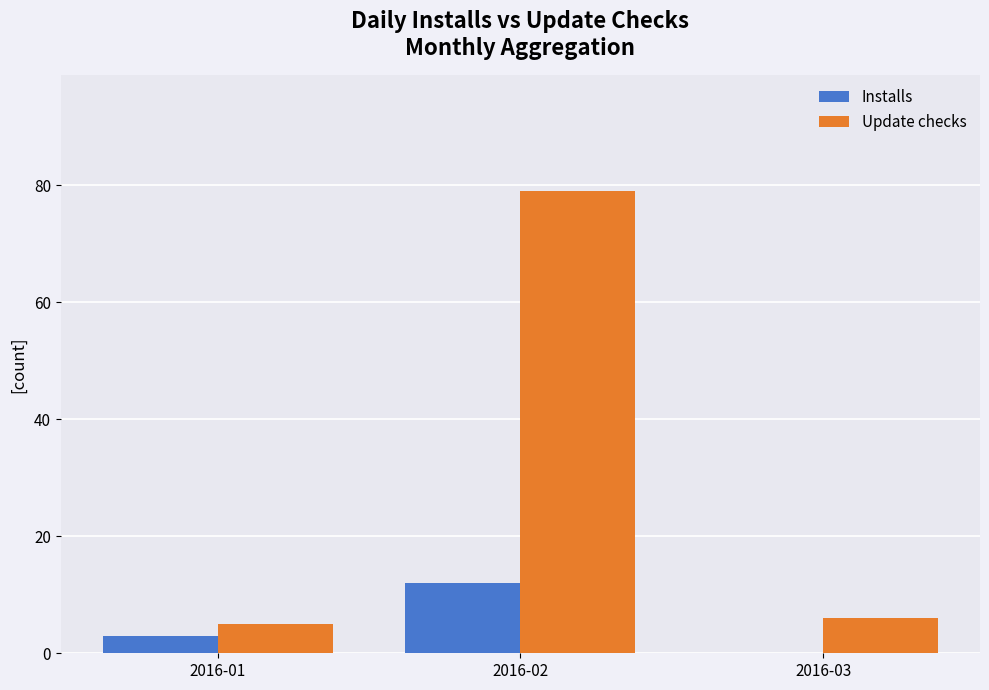

Which series has the largest total across all categories?

Update checks